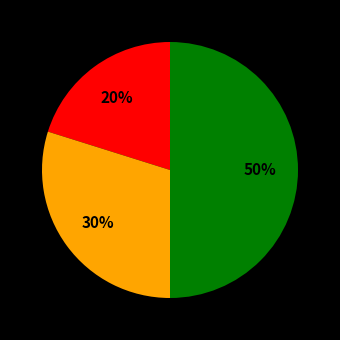

To the nearest percent, what is the average slice percentage?

33%